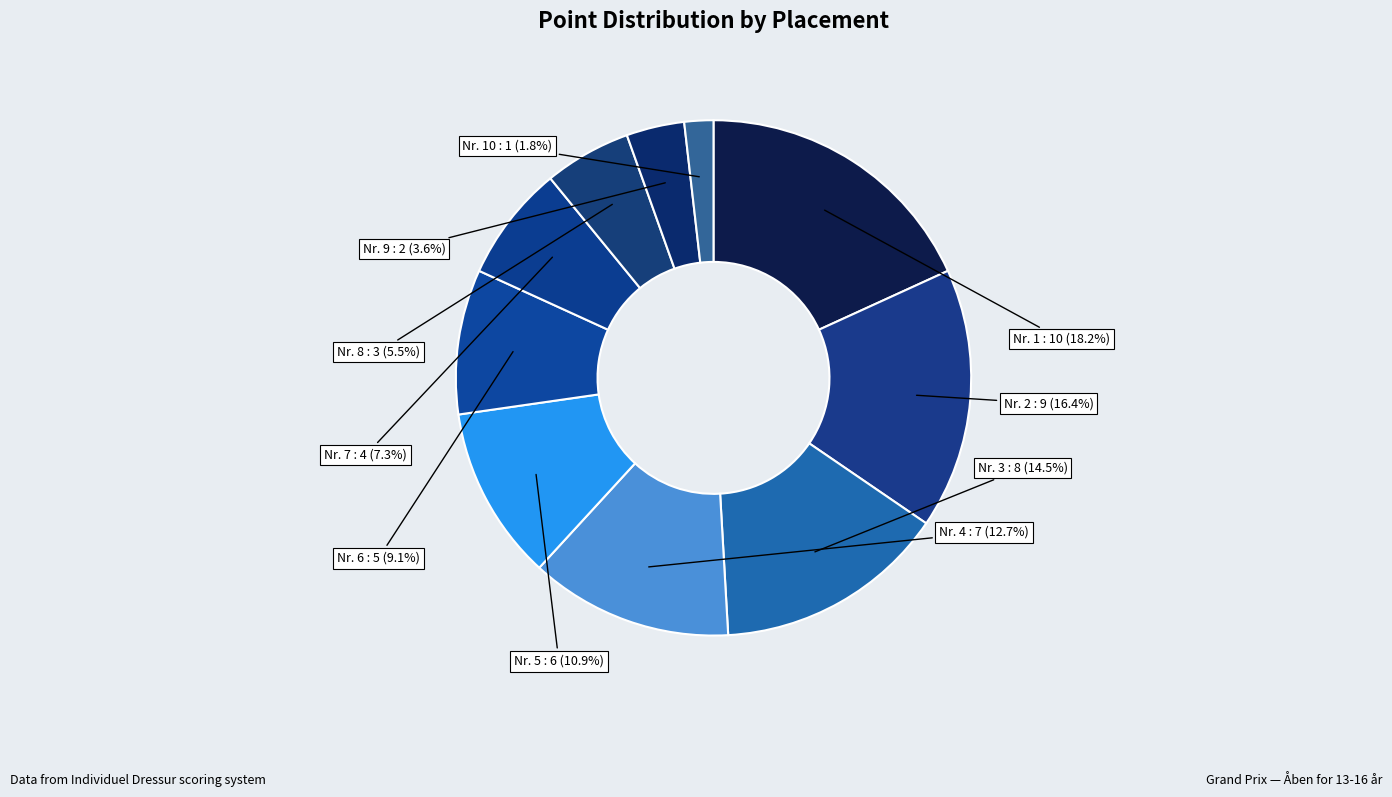

Between Nr. 2 and Nr. 7, which is larger?

Nr. 2